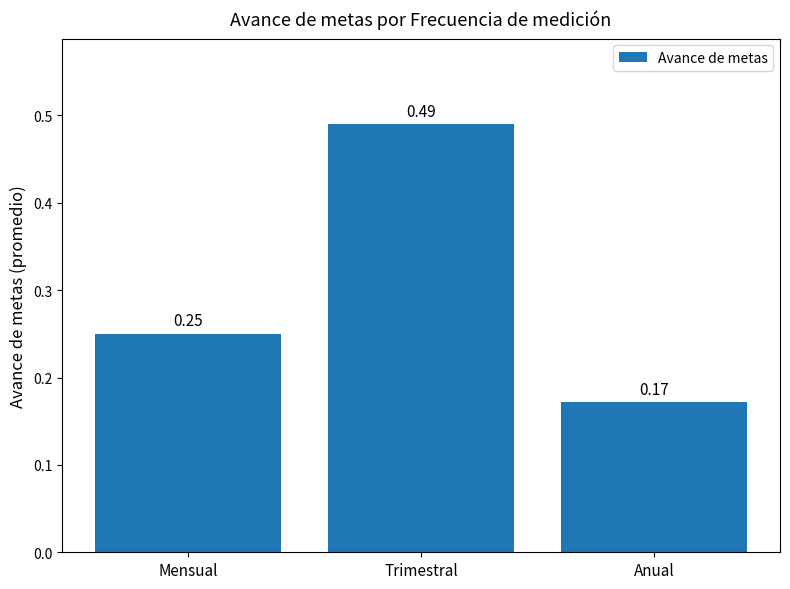

What is the label of the 2nd bar from the right?

Trimestral